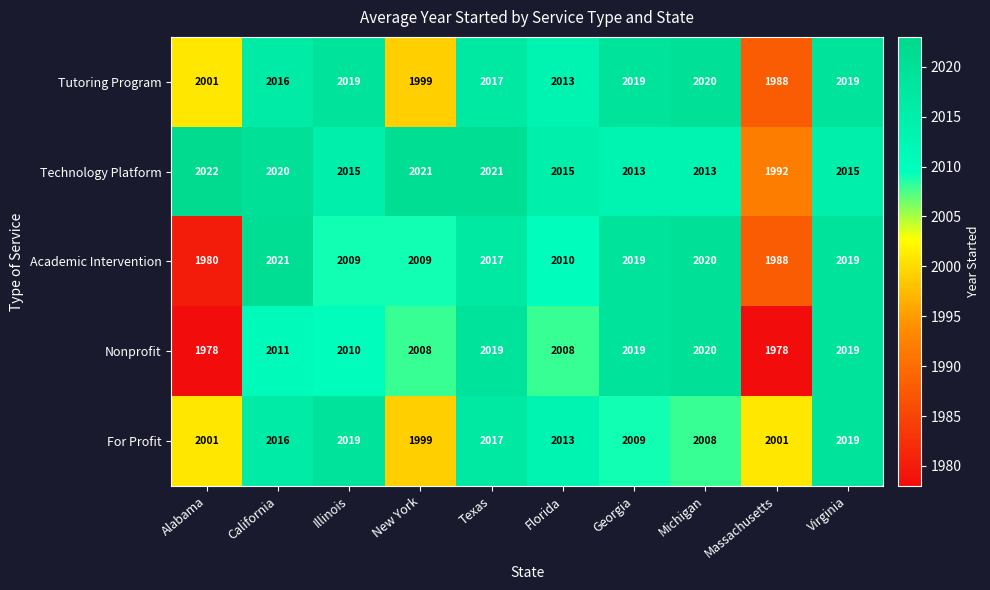

How many categories are shown in the chart?

10